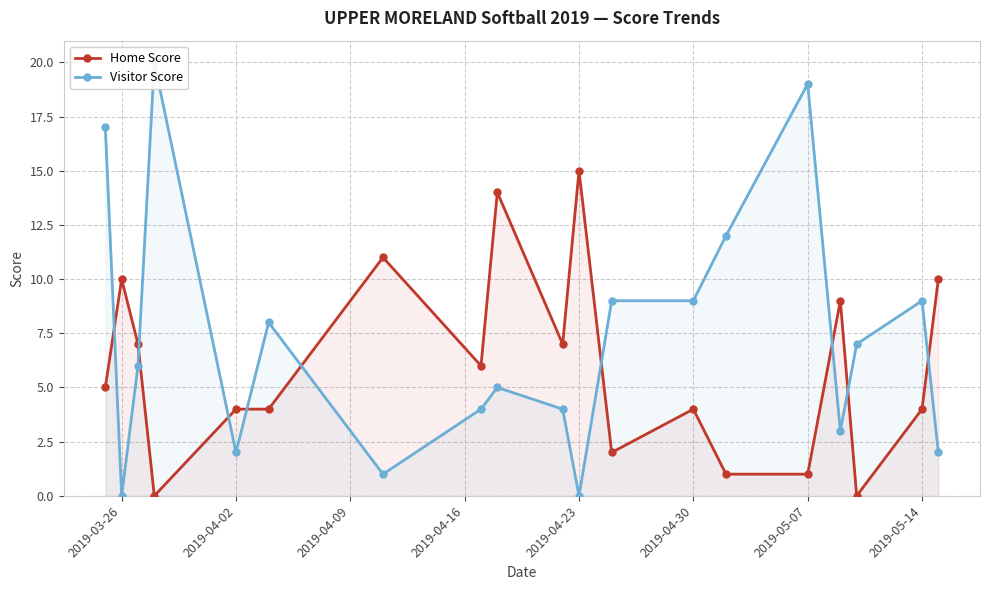

Which category has the highest value in the Home Score series?

2019-04-23